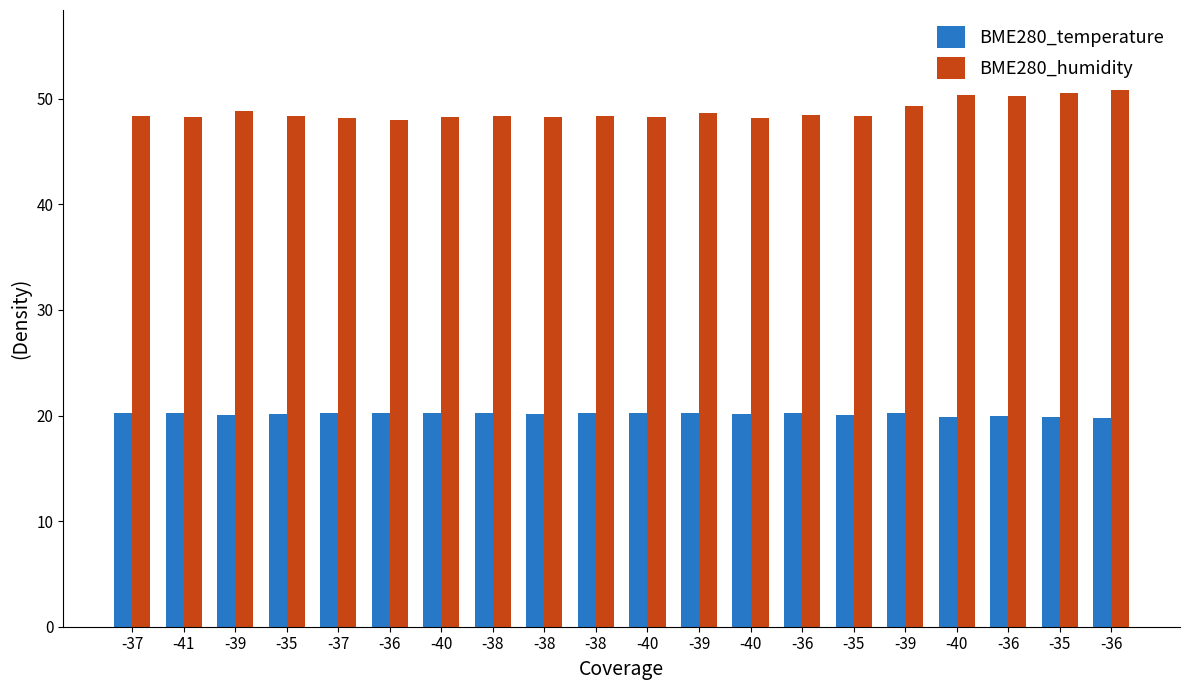

Count the number of categories in the chart.

20